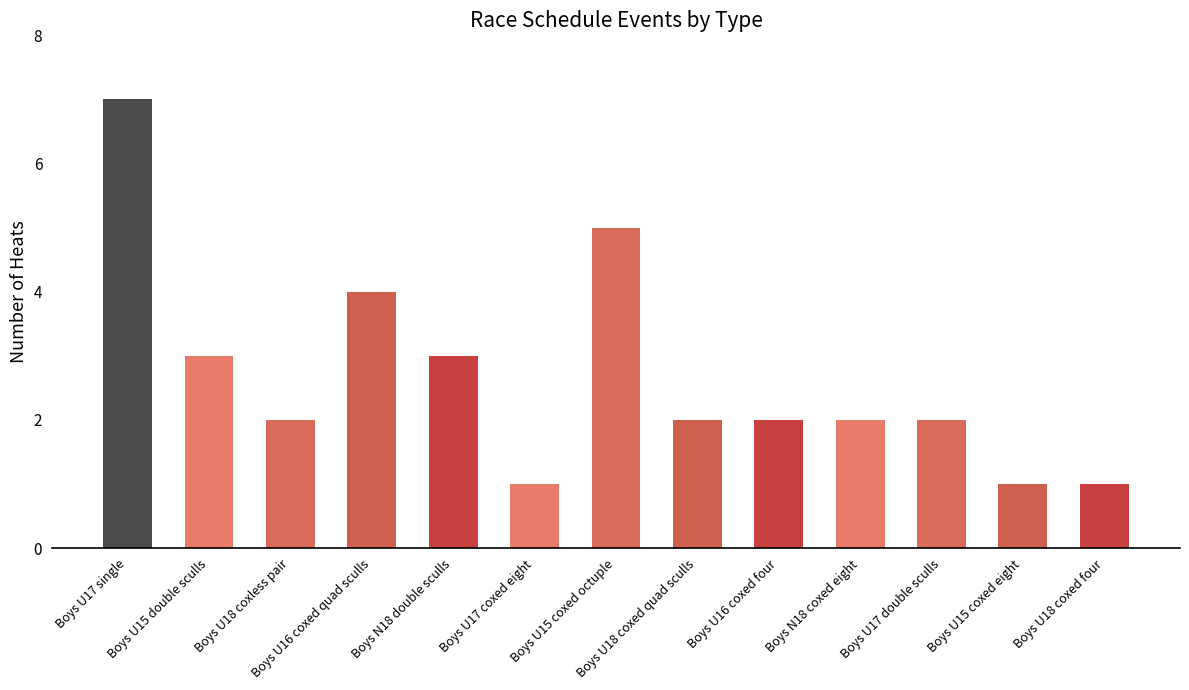

What is the greatest value displayed?

7